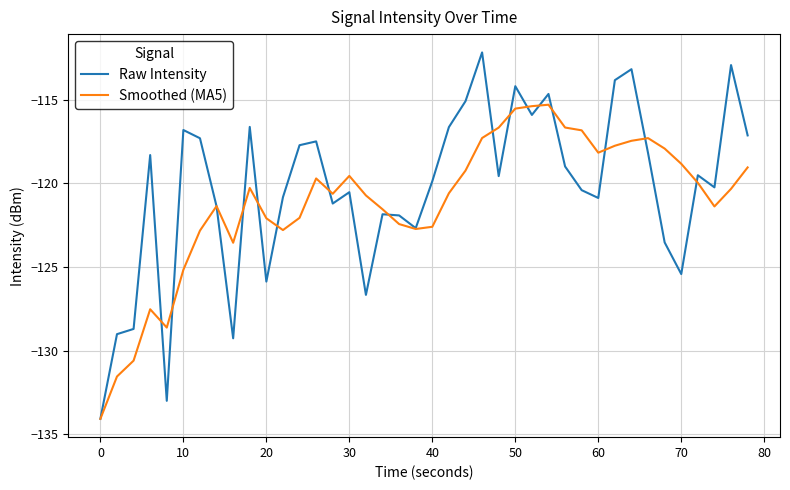

Which series has the widest spread of values?

Raw Intensity